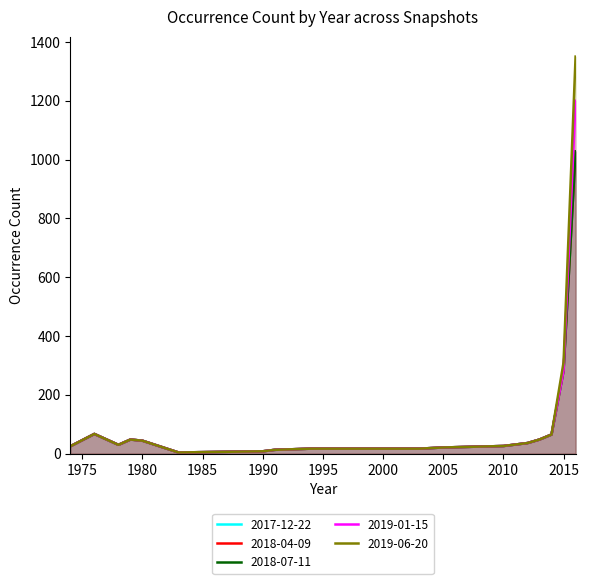

At which category does the chart reach its minimum across all series?

1983